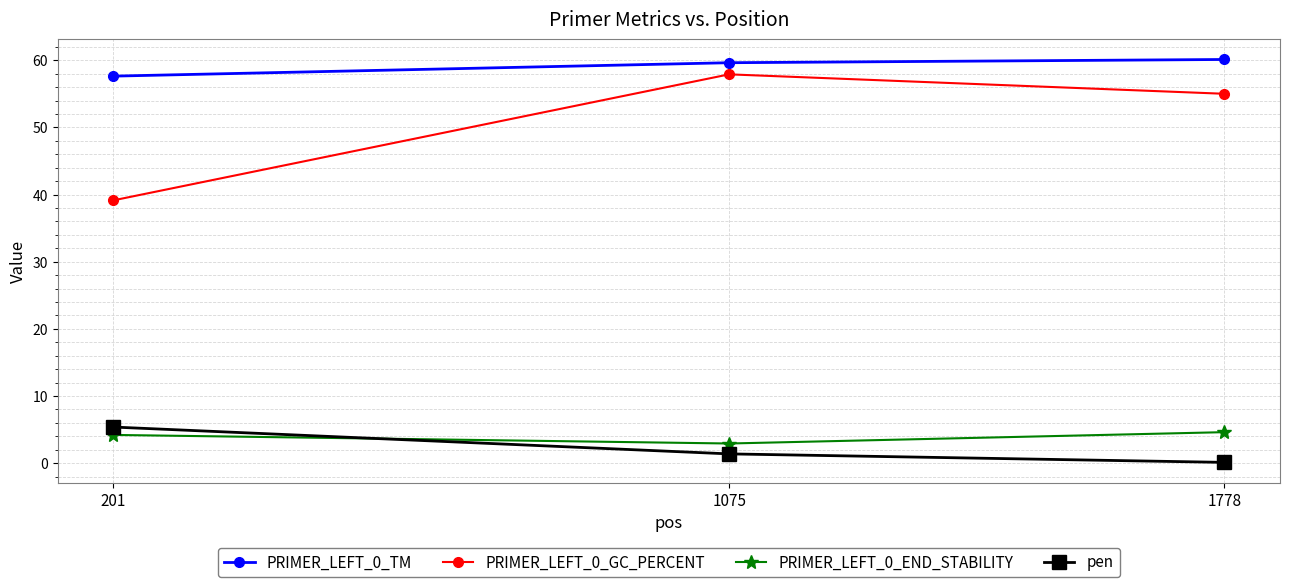

At how many categories does at least one series exceed 12?

3